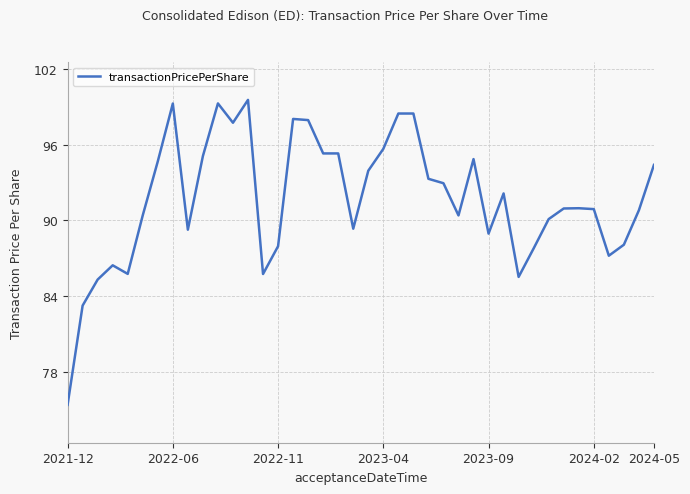

What is the smallest value displayed?

75.4